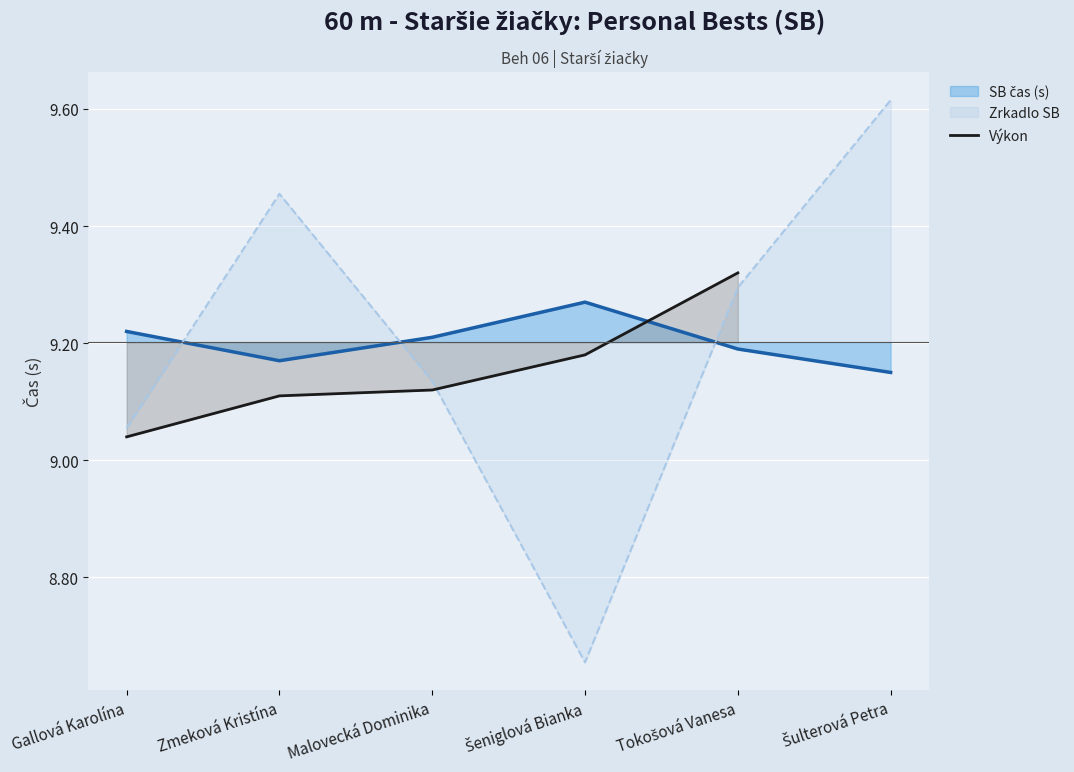

How many lines are shown in the chart?

3